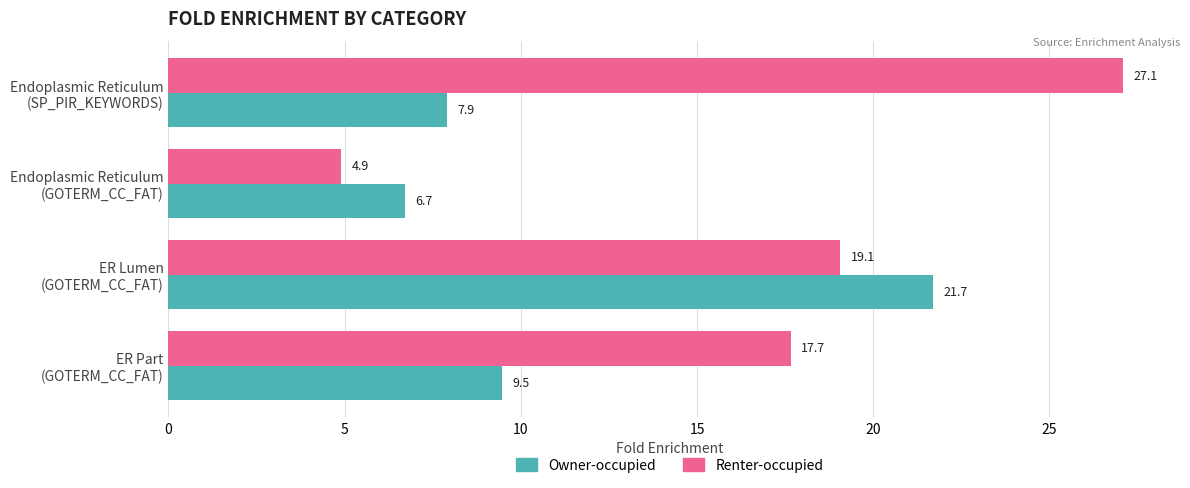

What are all the series names shown in the legend?

Owner-occupied, Renter-occupied